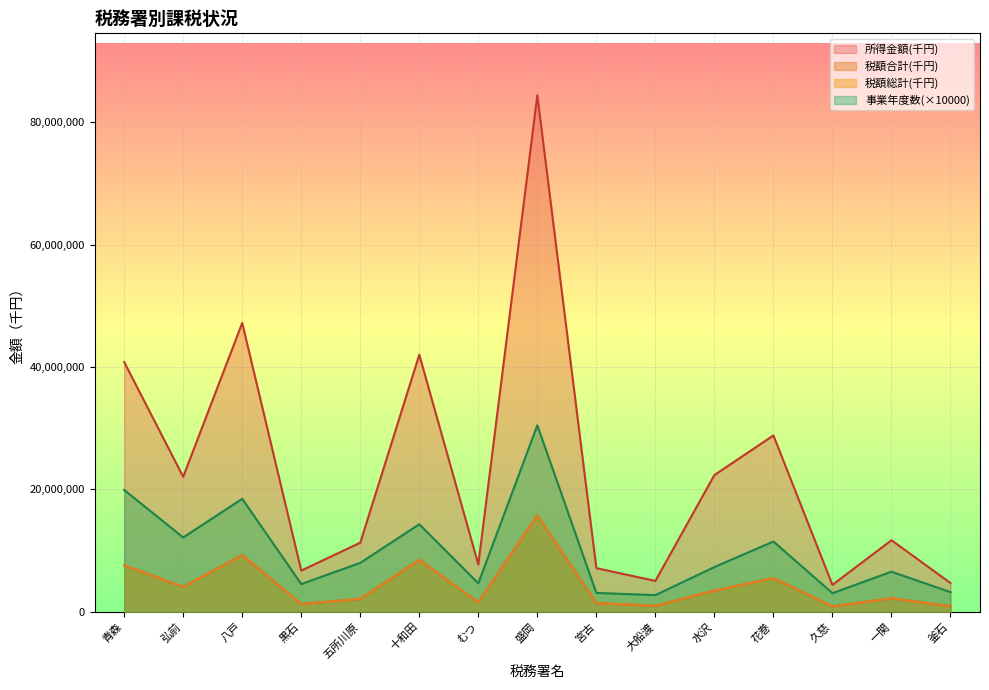

How many series are shown in this chart?

4